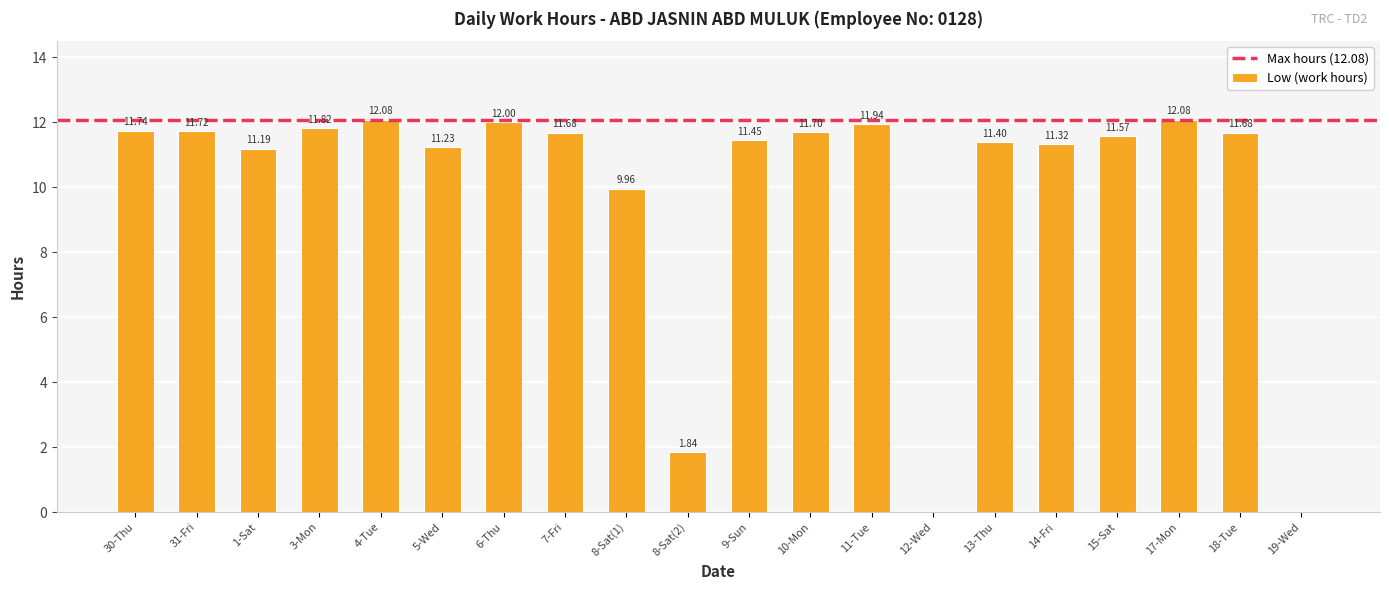

What is the sum of all values?

198.4